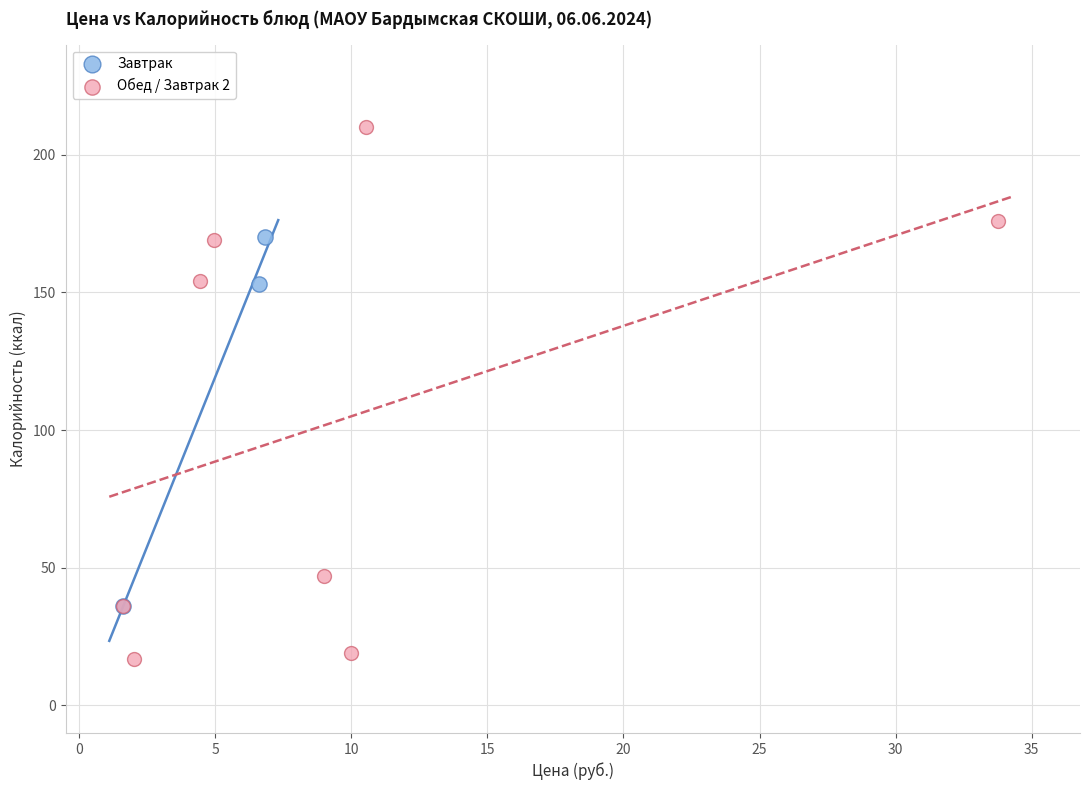

Which series contains the highest Y value?

Обед / Завтрак 2